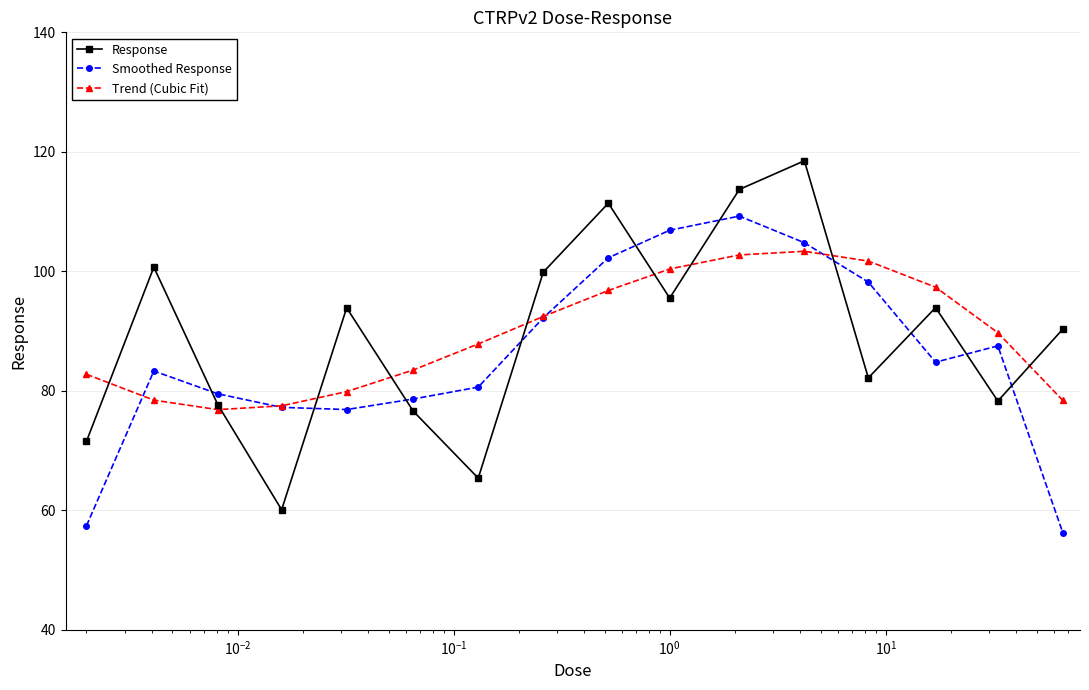

At how many categories does at least one series exceed 59?

16